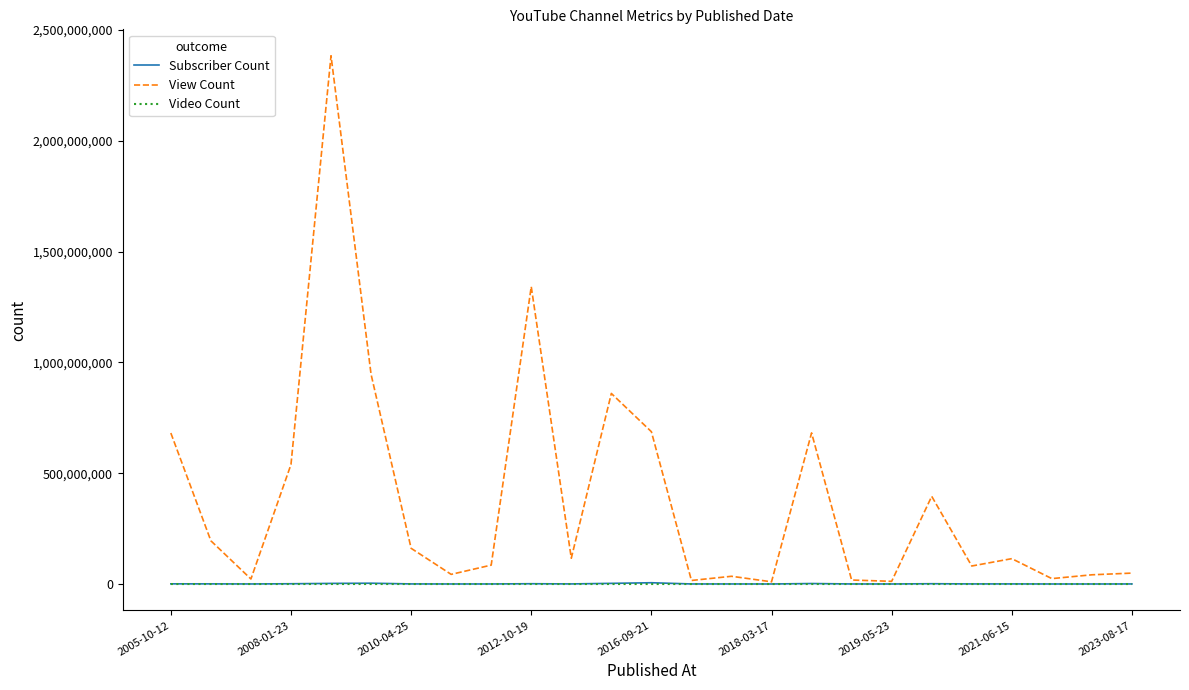

Which series has the largest range (max minus min)?

View Count